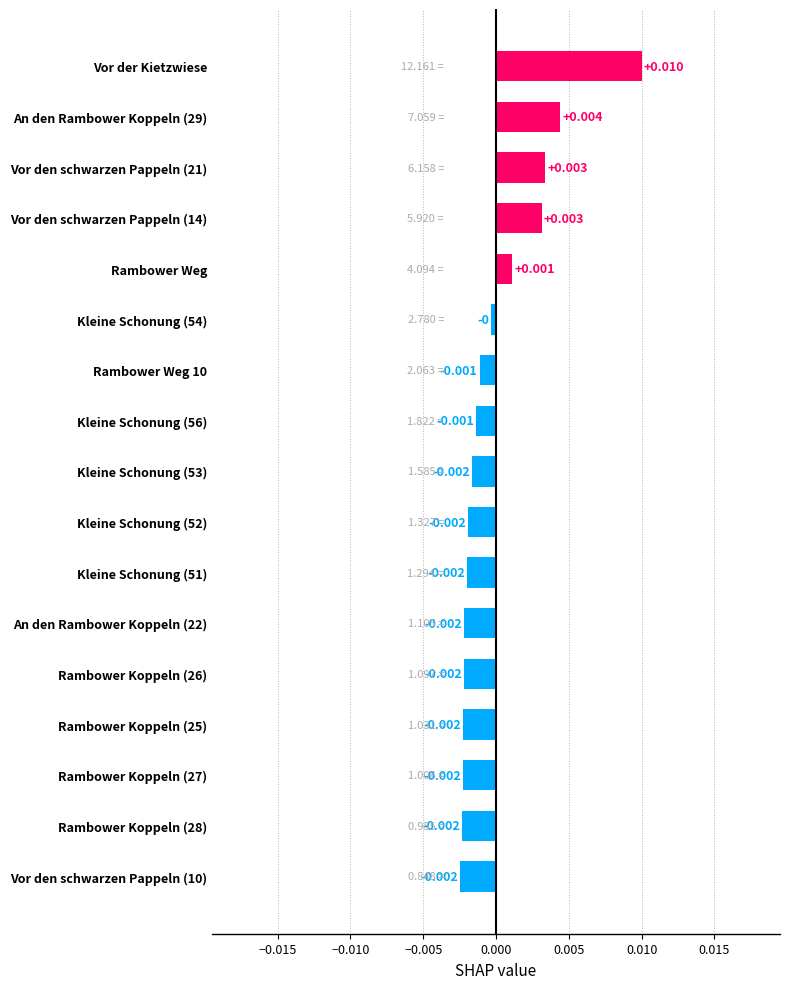

Which label corresponds to the largest value in the chart?

Vor der Kietzwiese